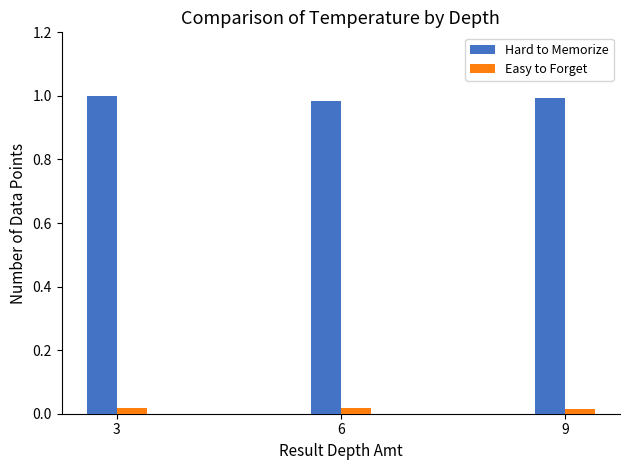

Which series has the largest total across all categories?

Hard to Memorize